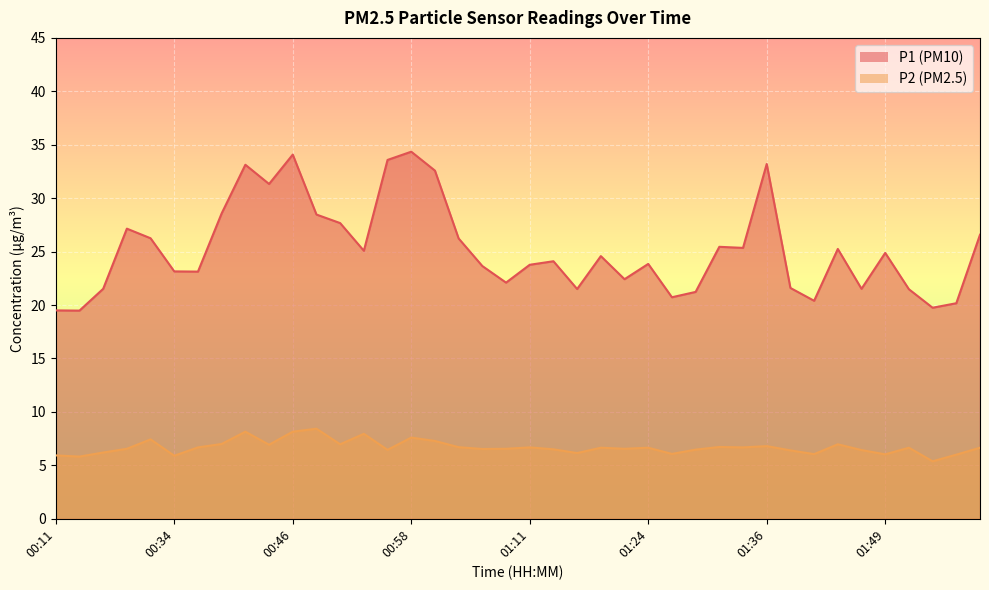

What are all the series names shown in the legend?

P1, P2